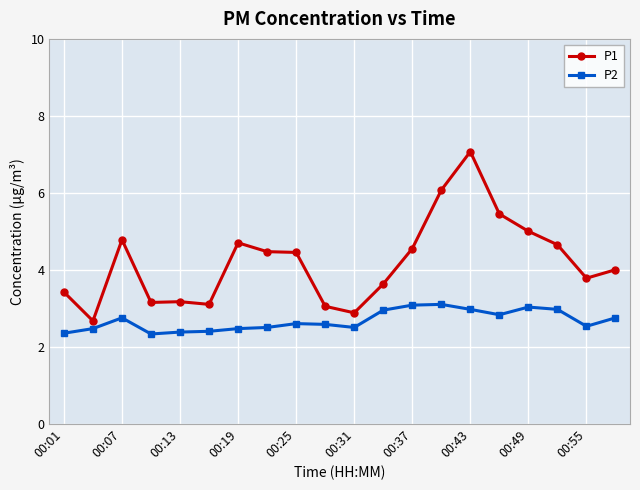

Which series has the largest range (max minus min)?

P1